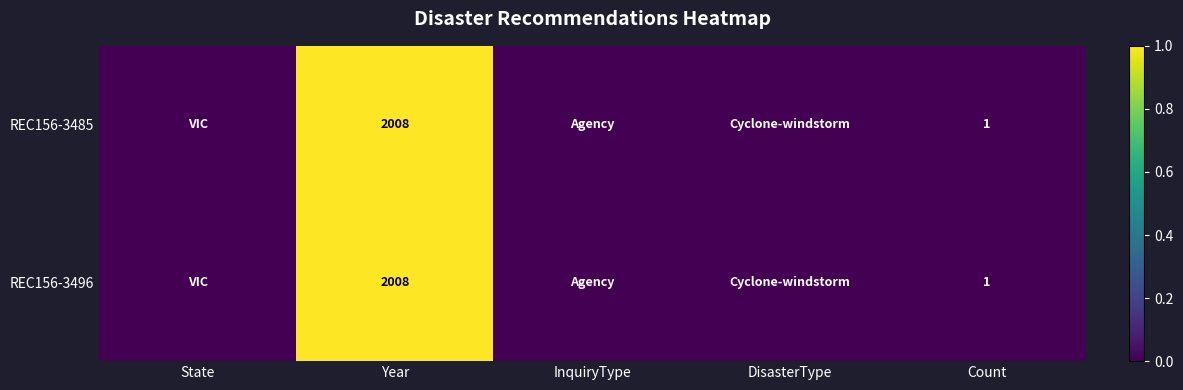

The REC156-3485 series shows 1 at Count. True or false?

True